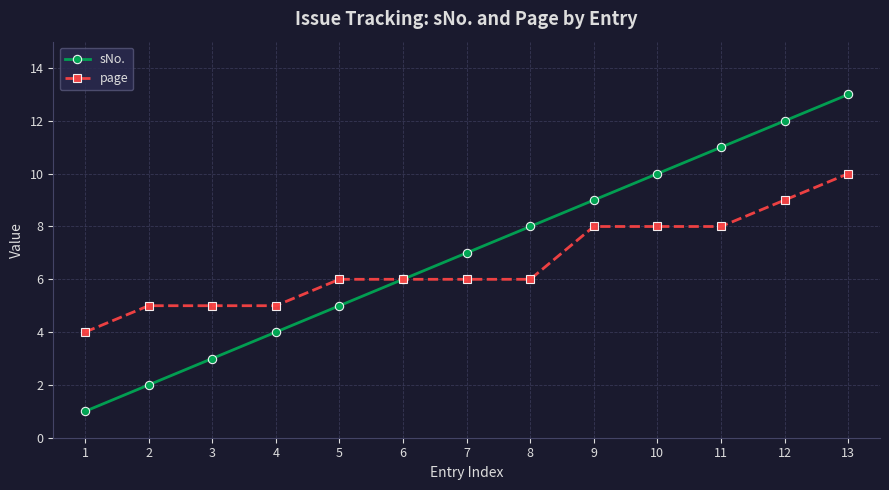

At which label does sNo. reach its peak?

13